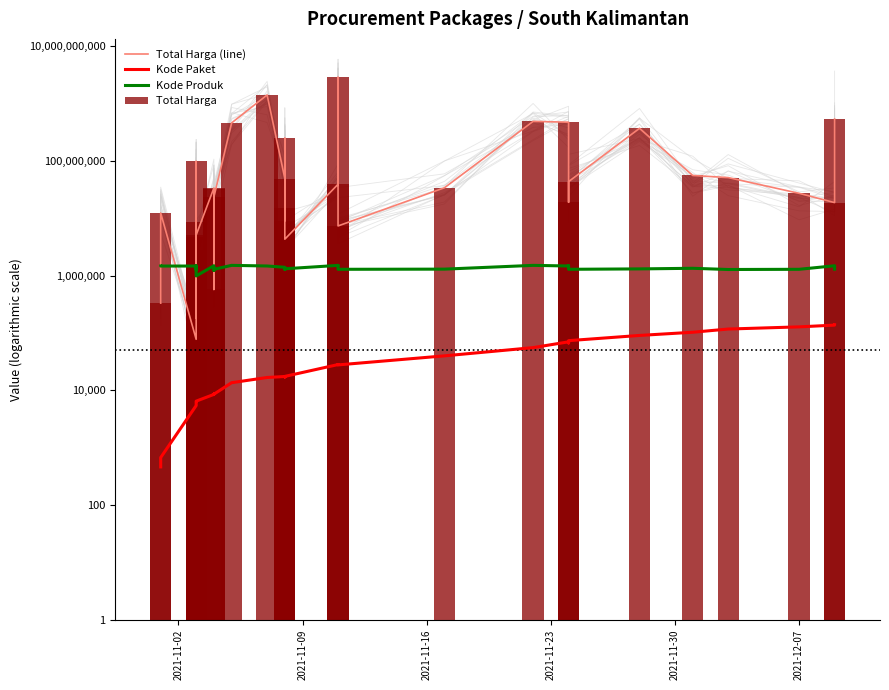

What is the difference between the second highest and minimum values in the Kode Produk series?

526885